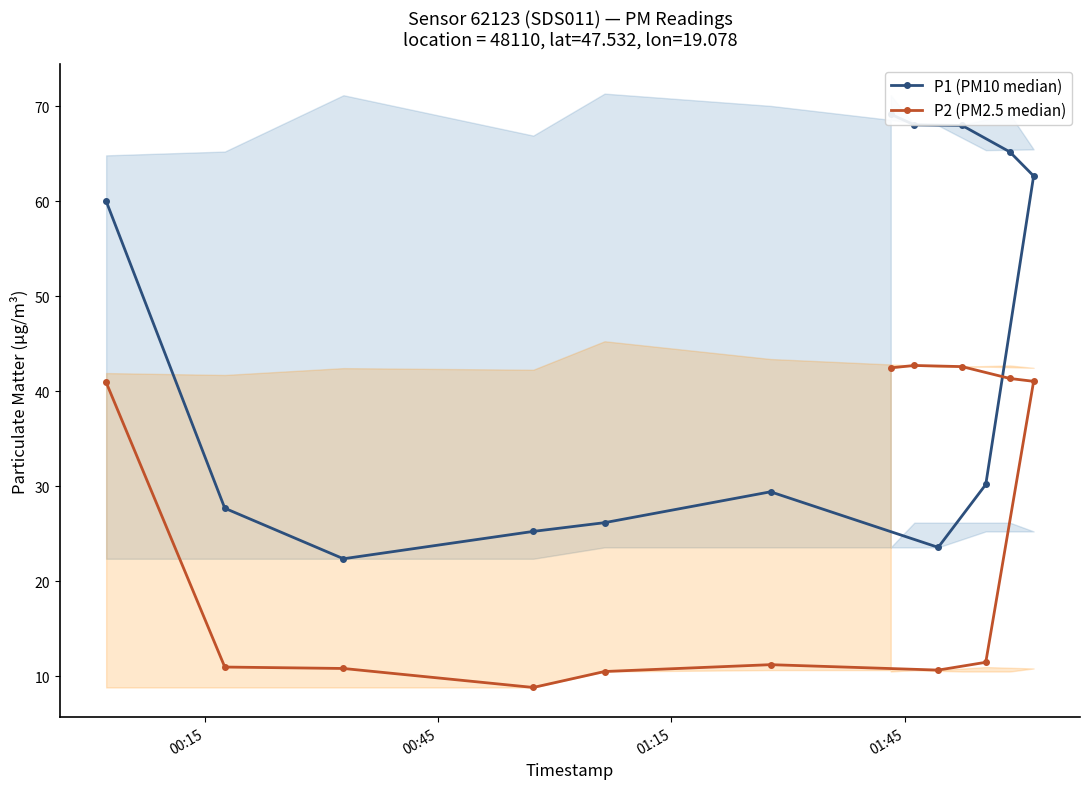

What is the maximum value for P2 (PM2.5 median)?

42.7